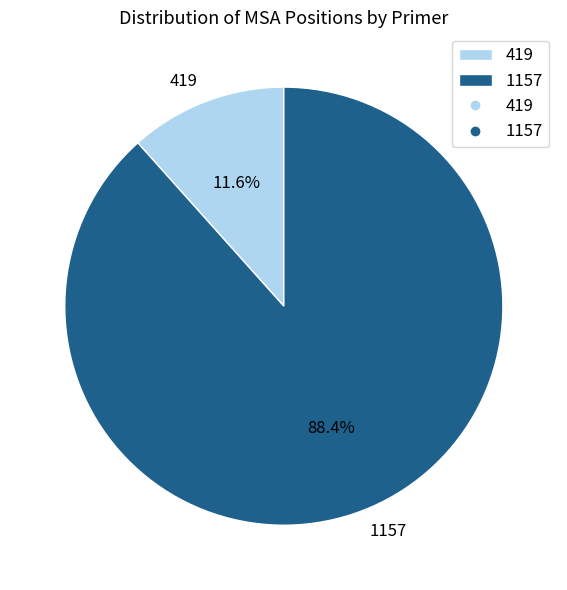

What percentage do 1157 and 419 together represent?

100.0%